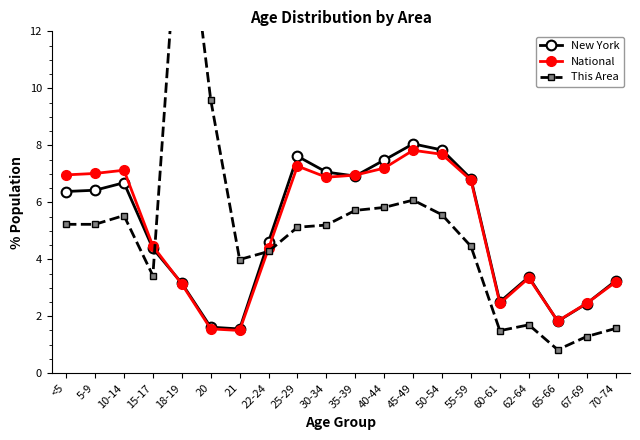

What value does the National series have at 60-61?

2.5